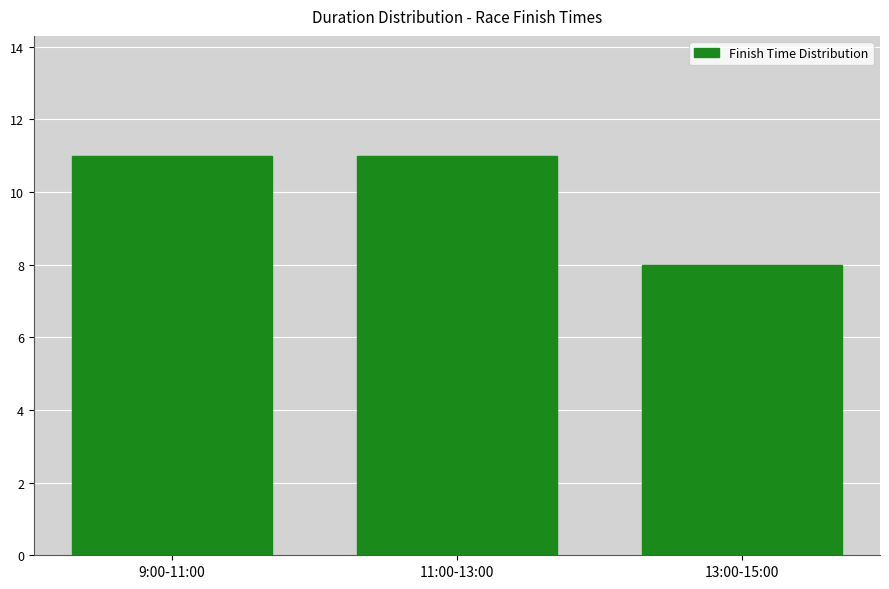

Reading left to right, transcribe all the data shown in this chart.

9:00-11:00=11	11:00-13:00=11	13:00-15:00=8